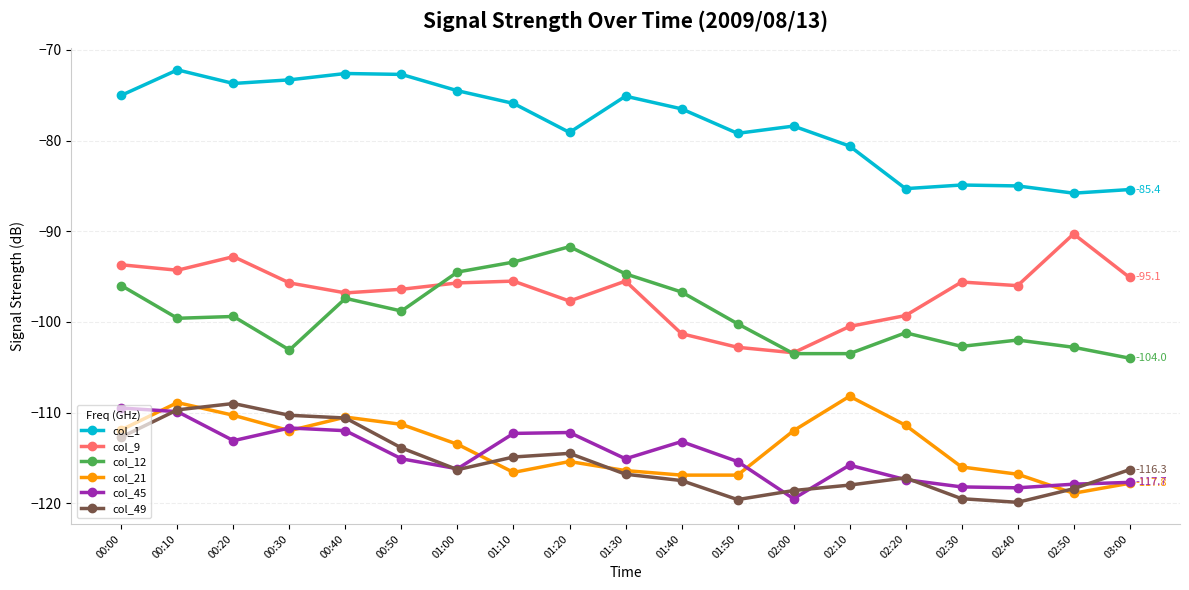

Is it true that col_12 equals -96.0 at 00:00?

True